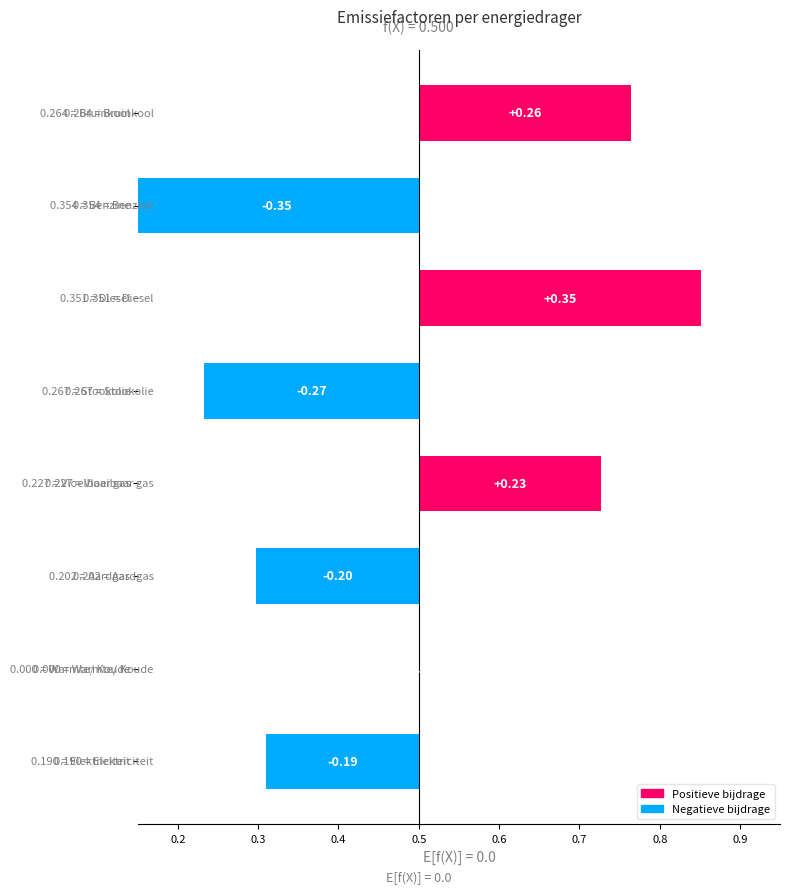

Between 0.6 and 0.7, which is larger?

0.7